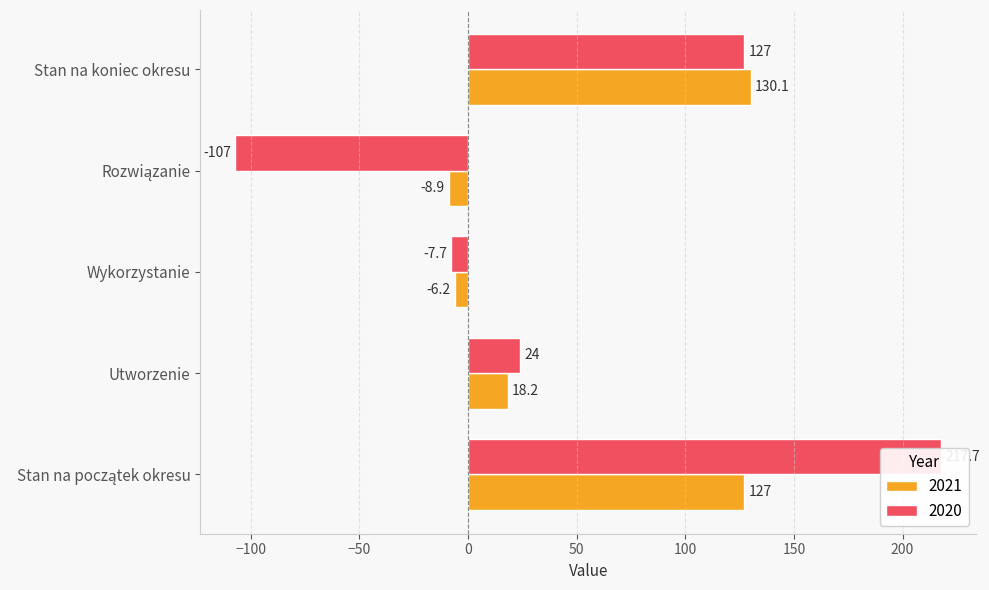

At Wykorzystanie, list the series in order from largest to smallest.

2021, 2020